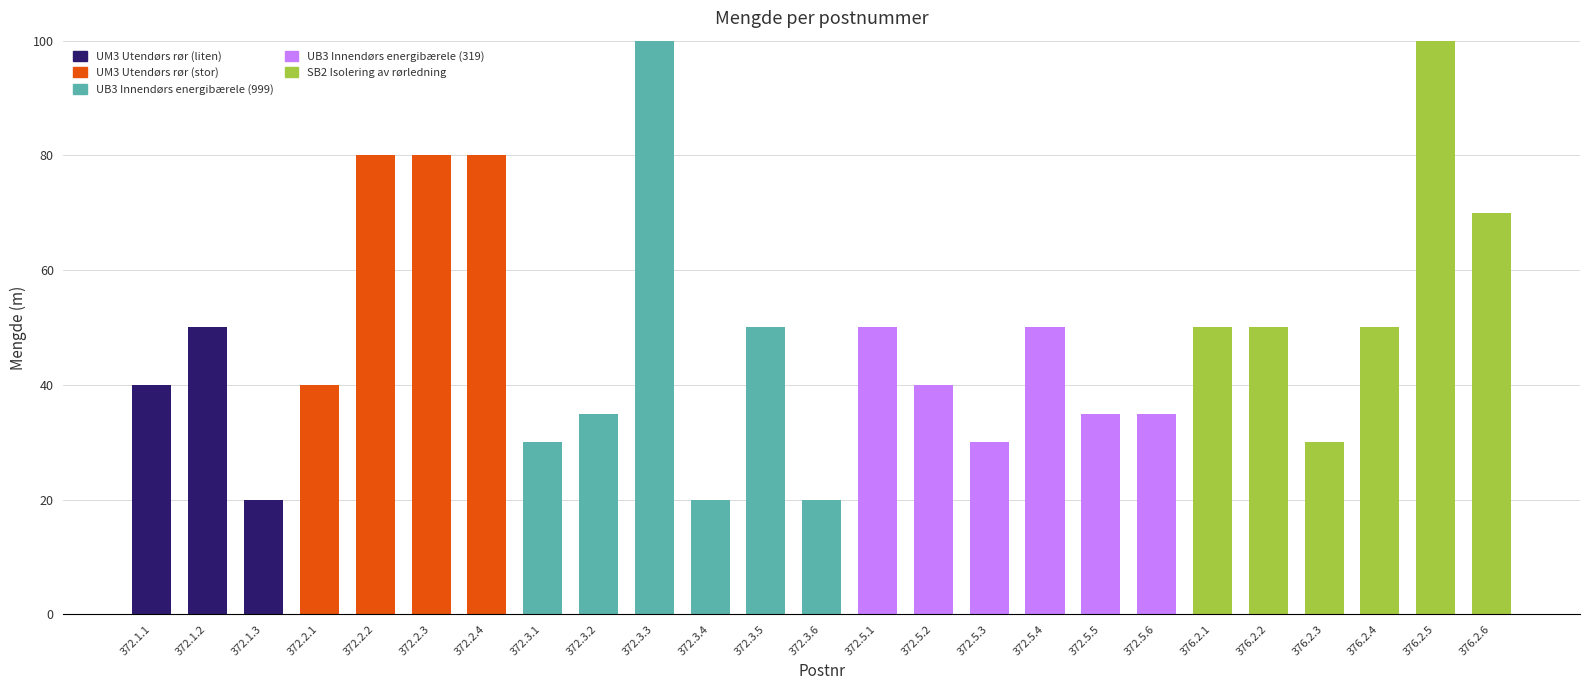

How many categories are shown in the chart?

25